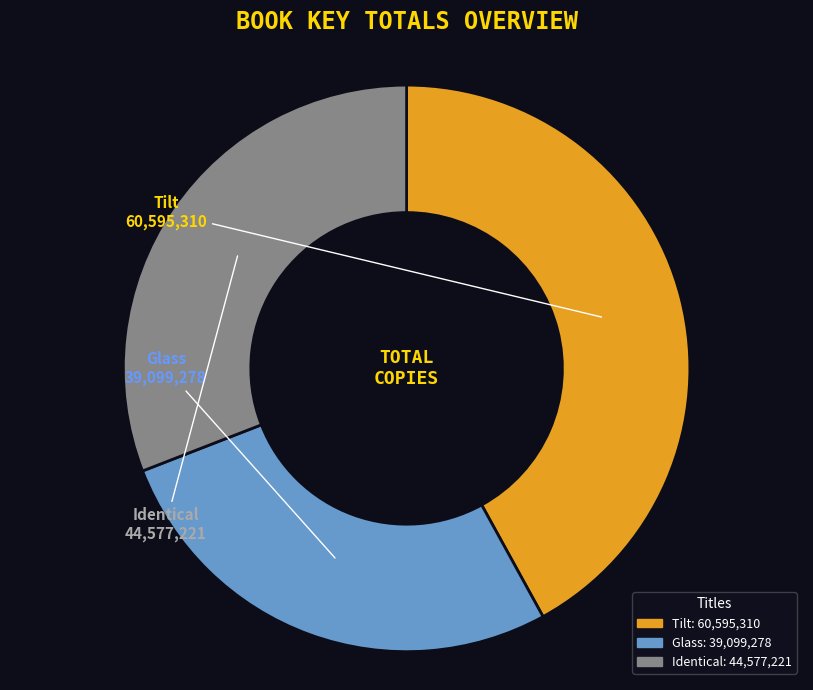

Is there a majority slice in this chart?

No